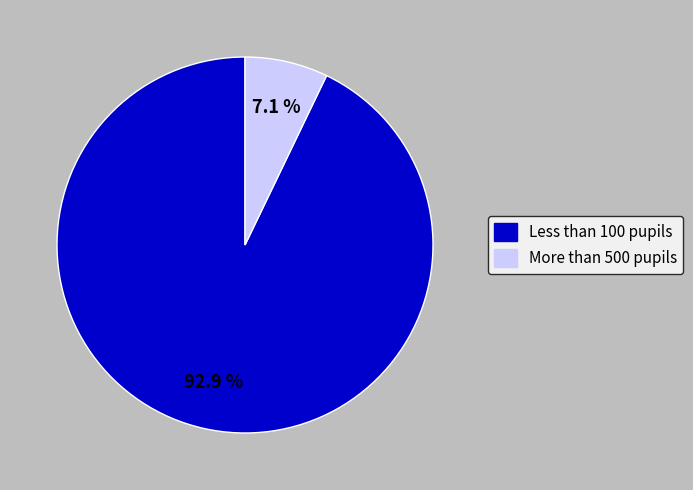

How many slices are in this pie chart?

2